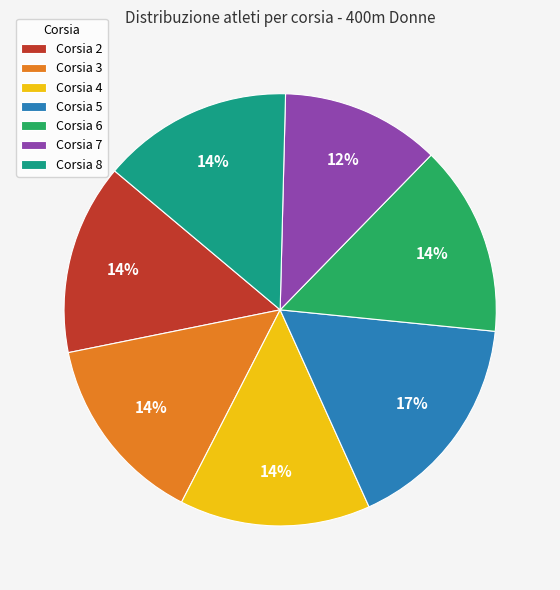

What percentage is the Corsia 4 slice, to the nearest percent?

14%